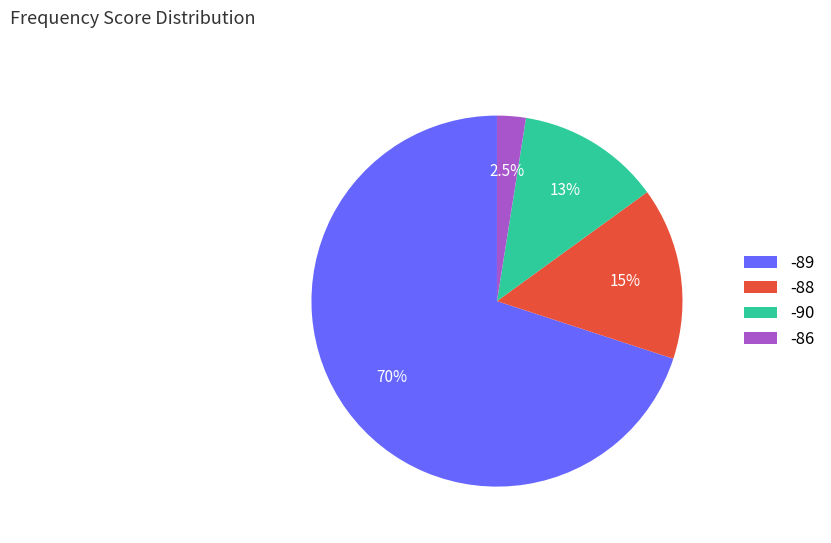

Between -90 and -88, which is larger?

-88